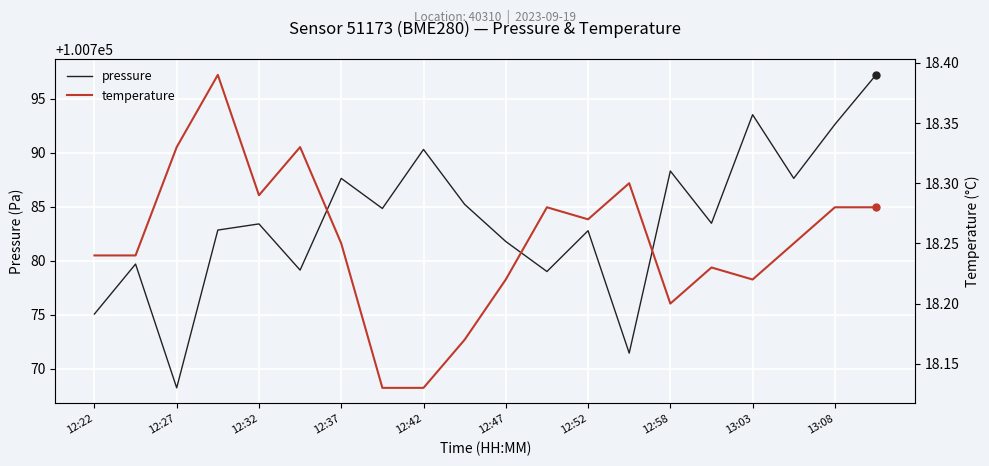

Which category has the lowest value in the pressure series?

12:27